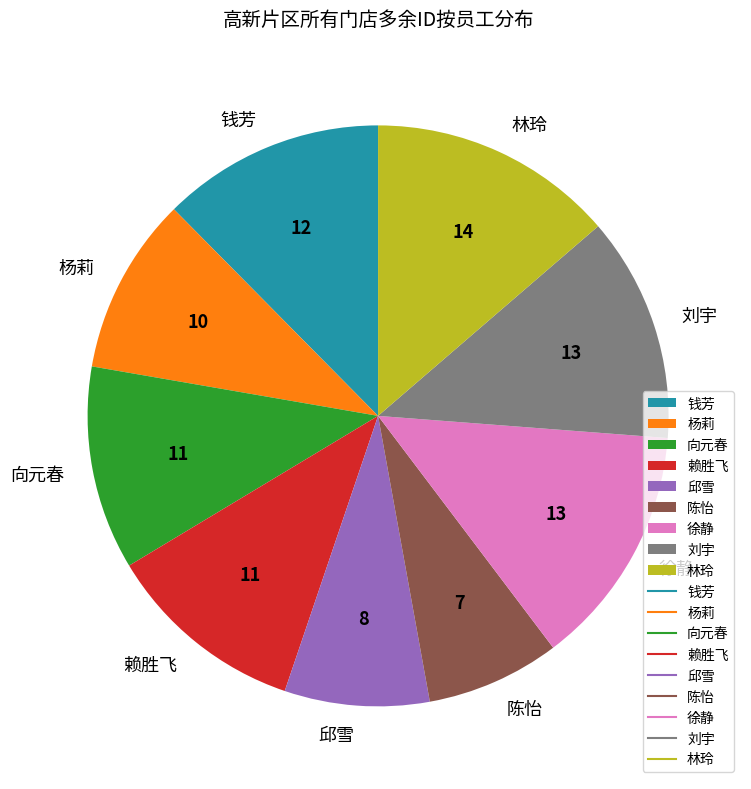

Does any single category account for the majority?

No